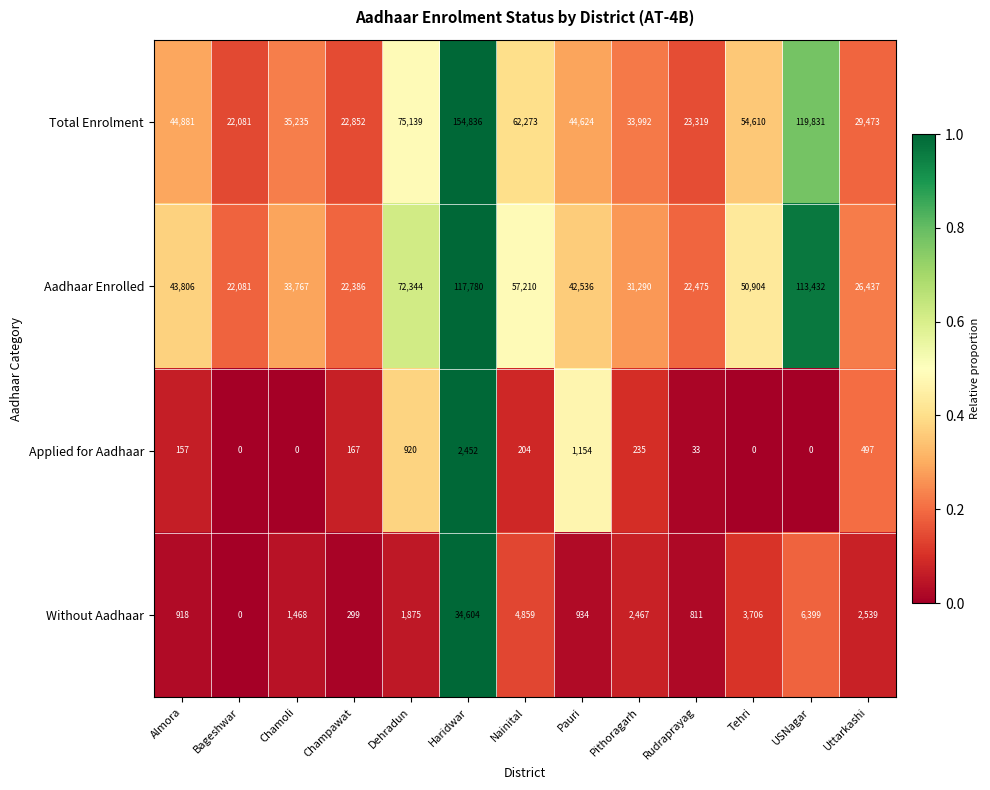

True or false: Applied for Aadhaar has a value of 33 at Rudraprayag.

True